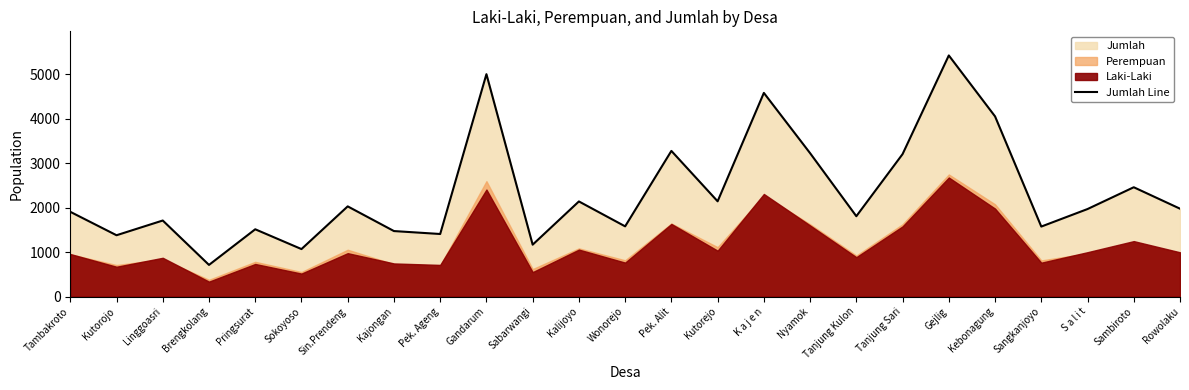

How many values exceed 1967?

12